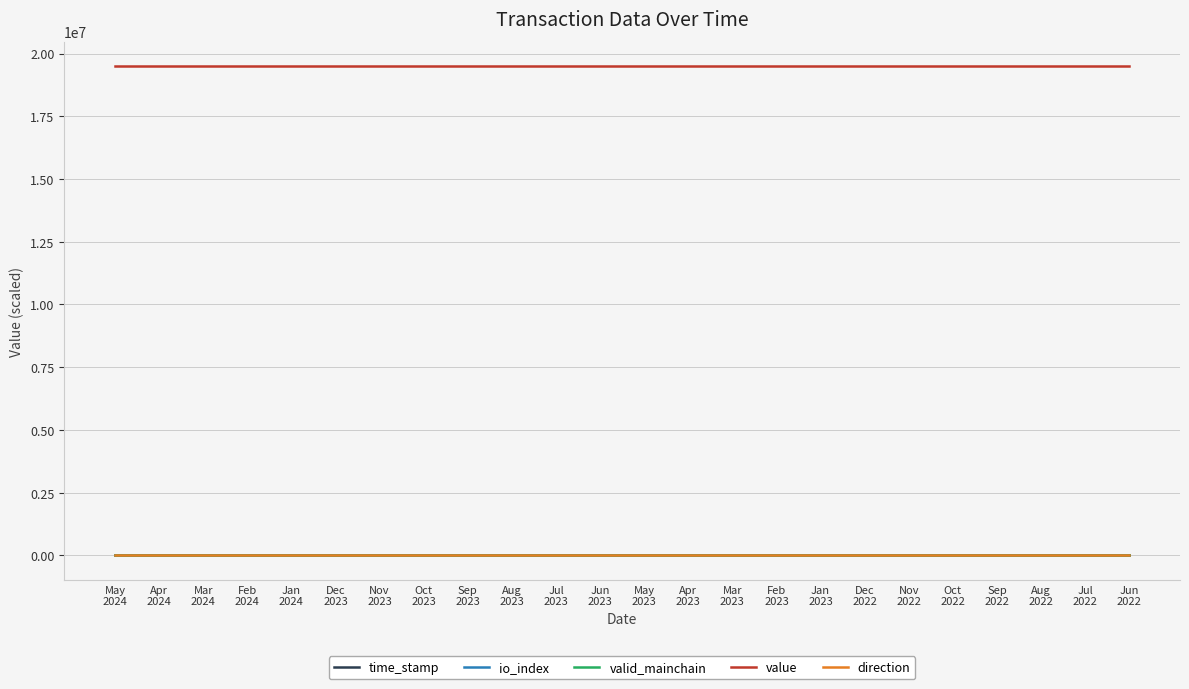

True or false: value and io_index cross at least once.

False